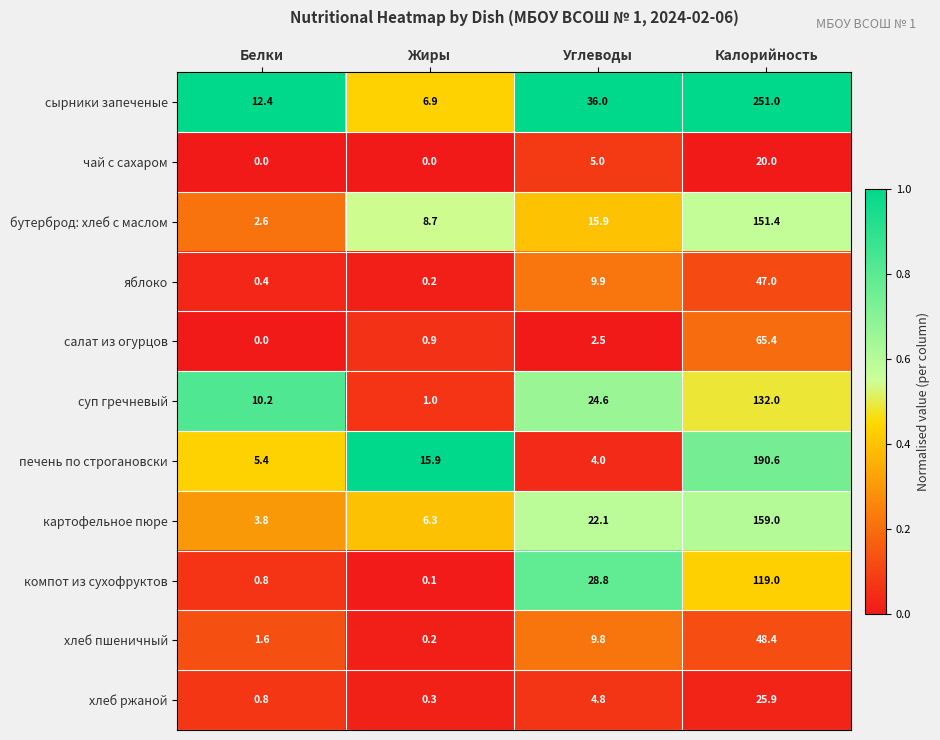

What is the total value across all series at Белки?

38.0